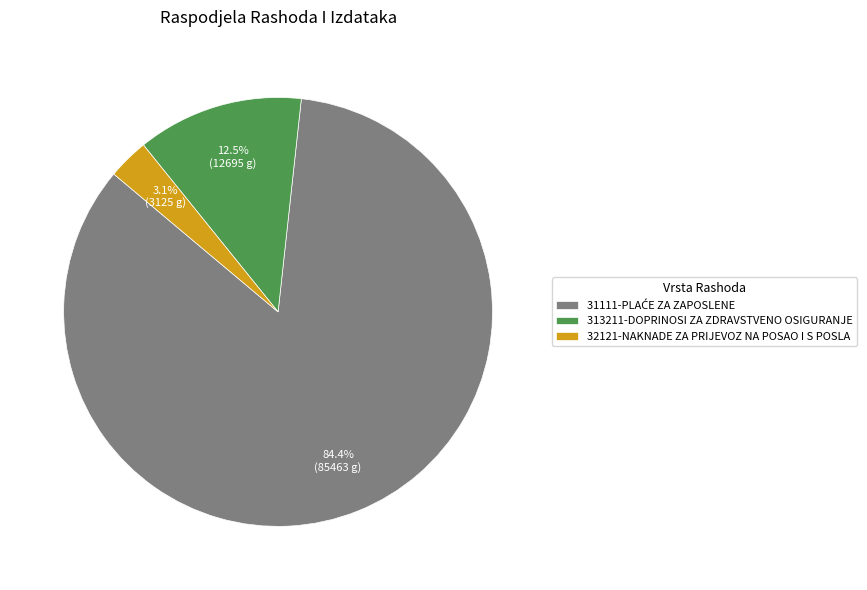

Count the number of slices in the pie.

3